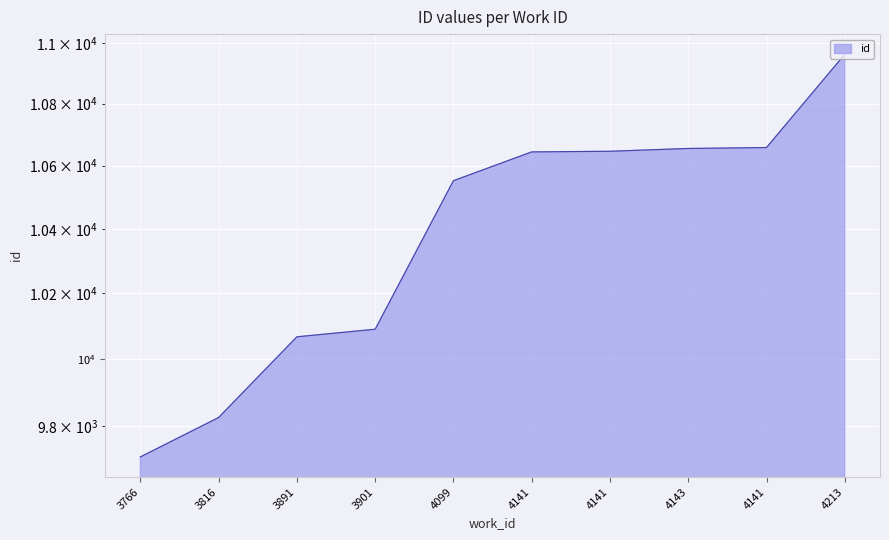

Is it true that the value at 3901 is 10090?

True